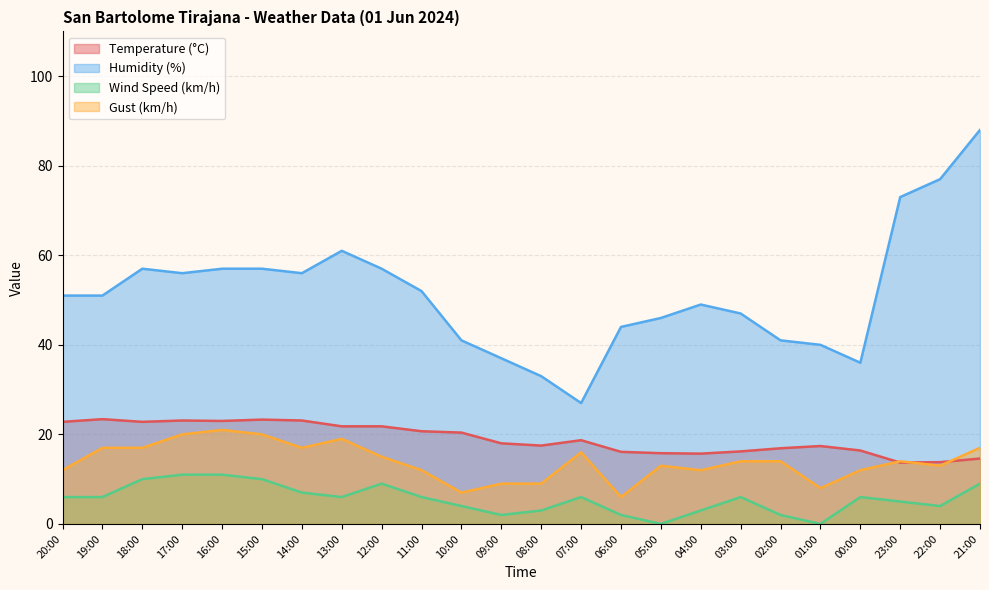

Which category has the lowest value in the Wind Speed (km/h) series?

05:00